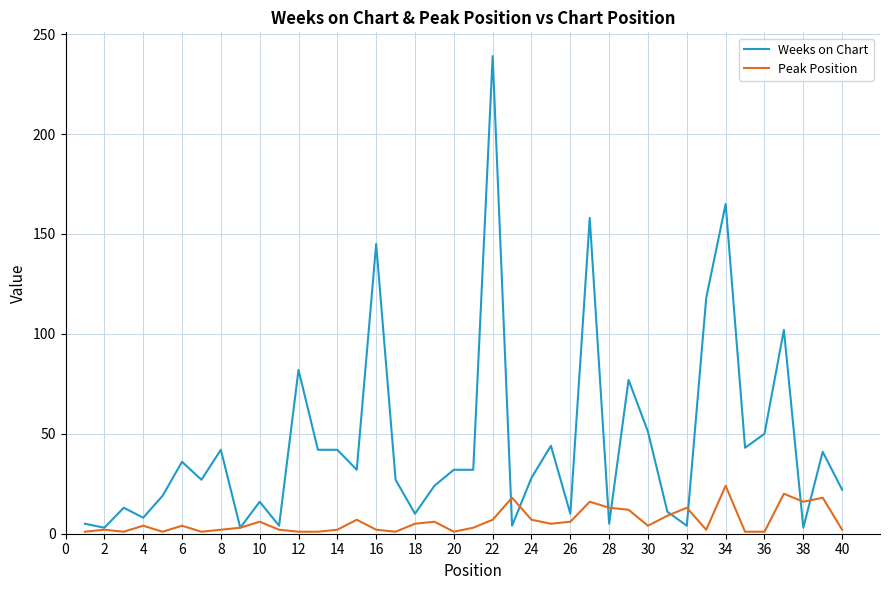

List the series in order of their overall mean, lowest first.

Peak Position, Weeks on Chart